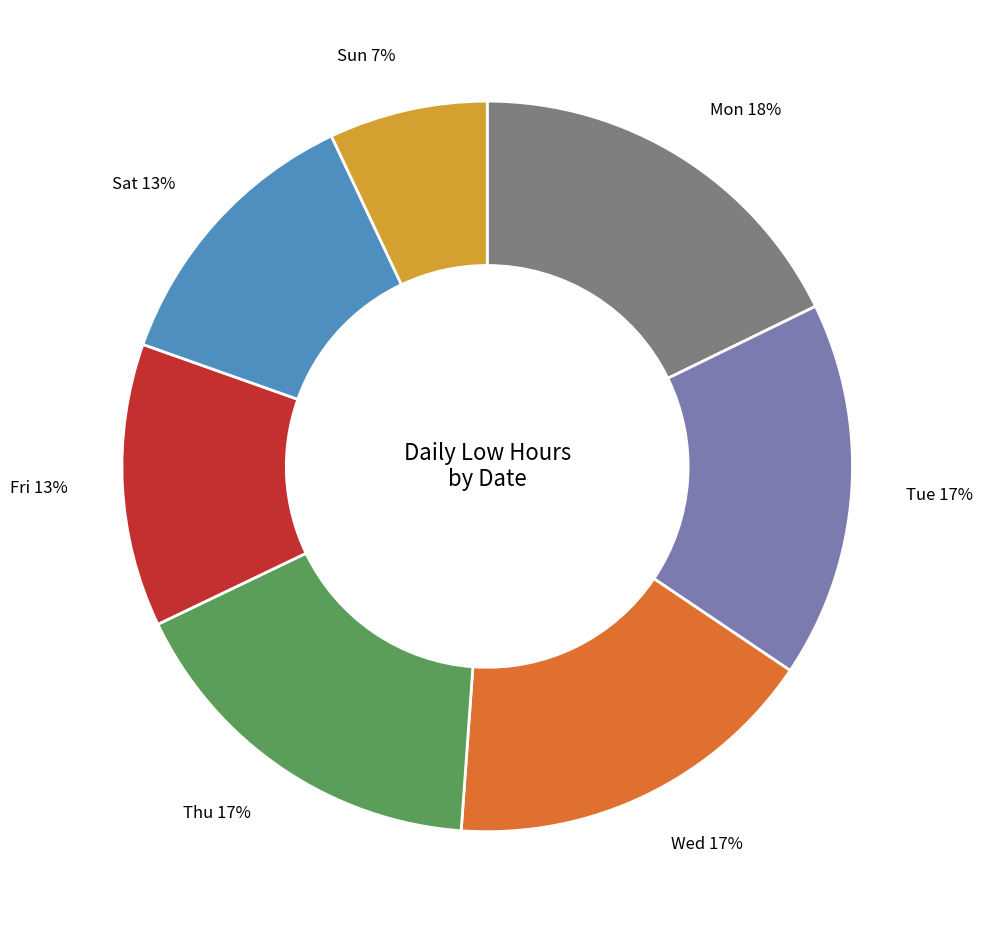

How many slices are in this pie chart?

7